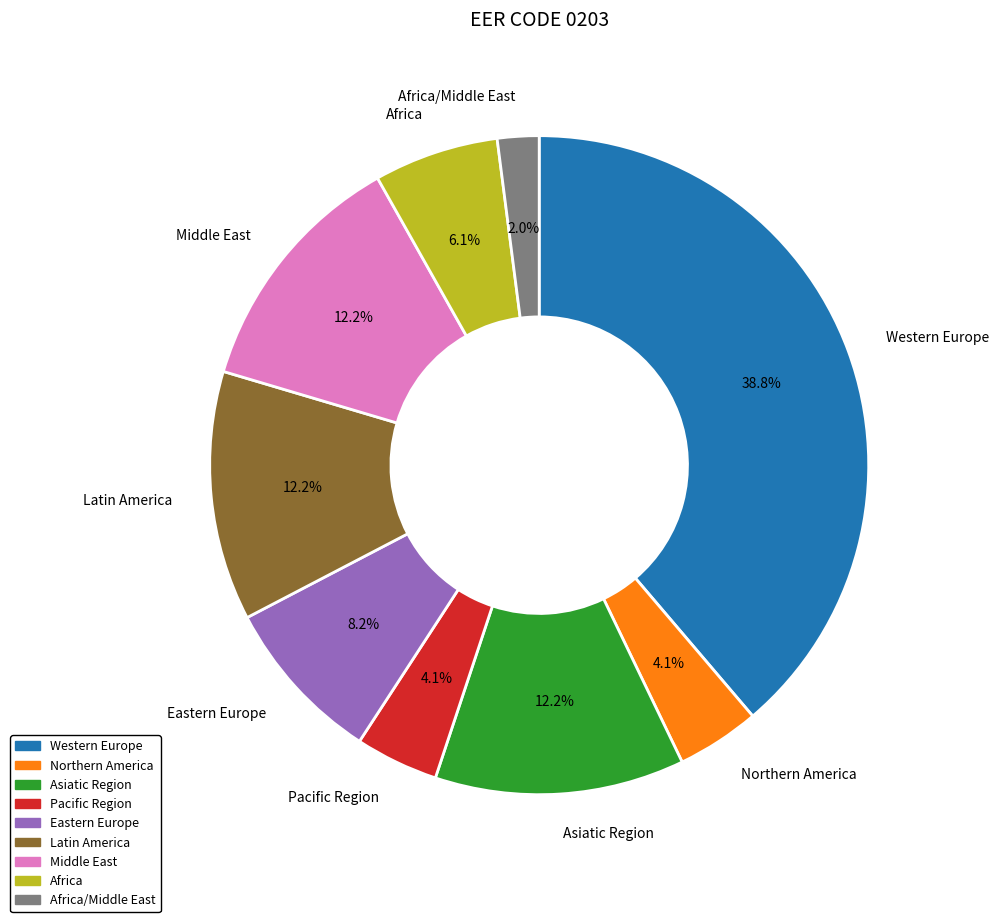

Does any single category account for the majority?

No